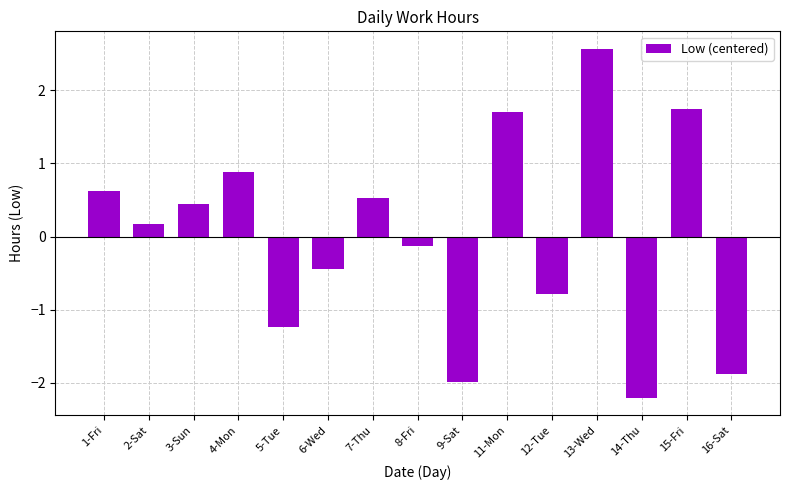

What position from the left is 7-Thu?

7